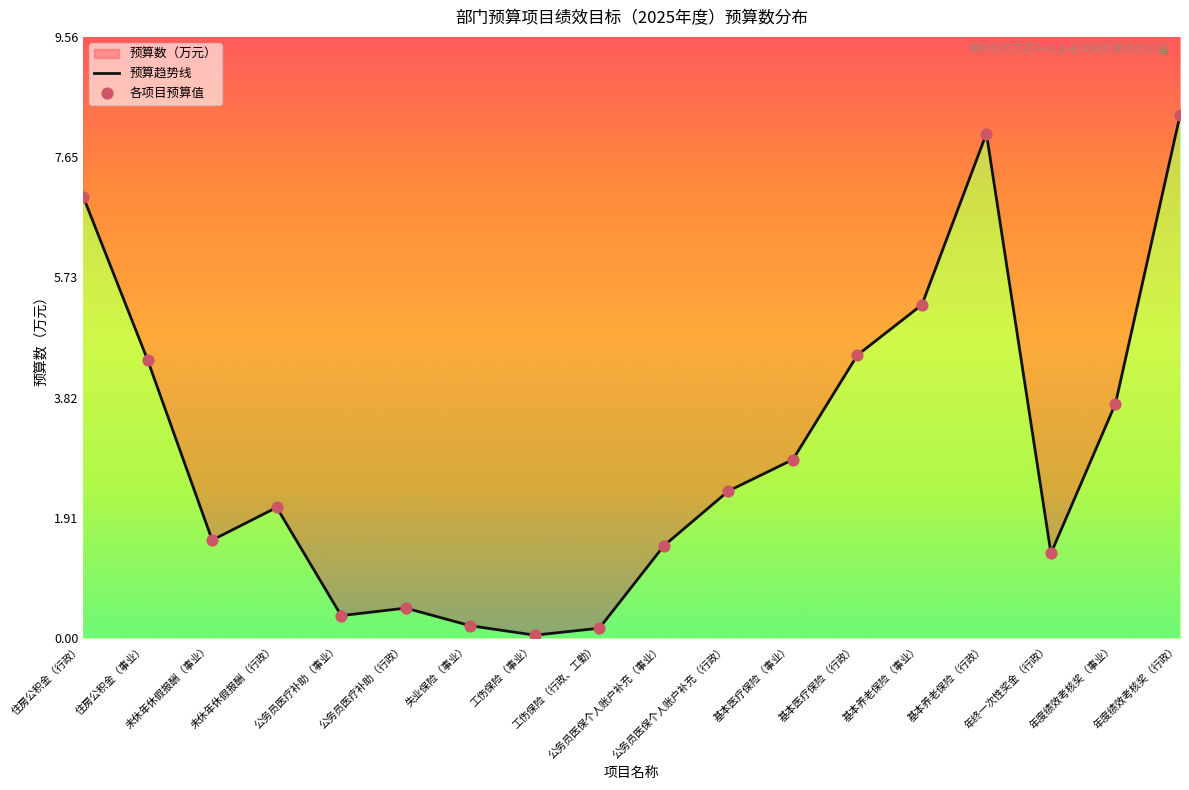

What is the change in value from 失业保险（事业） to 年度绩效考核奖（行政）?

+8.1